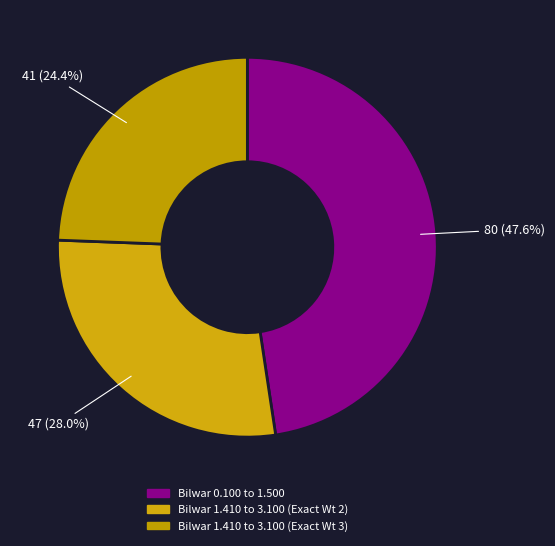

What percentage do Bilwar 0.100 to 1.500 and Bilwar 1.410 to 3.100 (Exact Wt 3) together represent?

72.0%